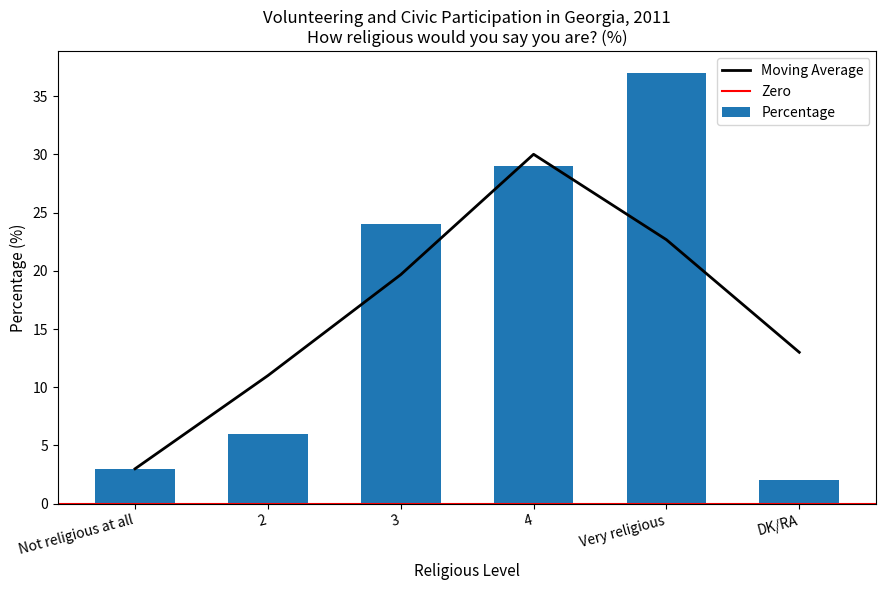

Where does the data first go above 24?

4